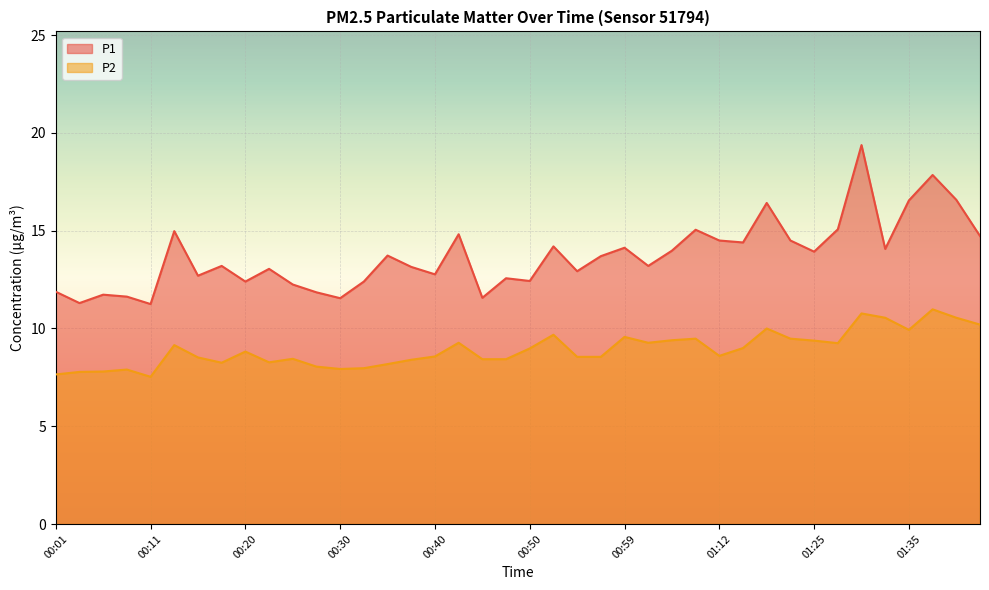

Which category has the lowest value in the P2 series?

00:11